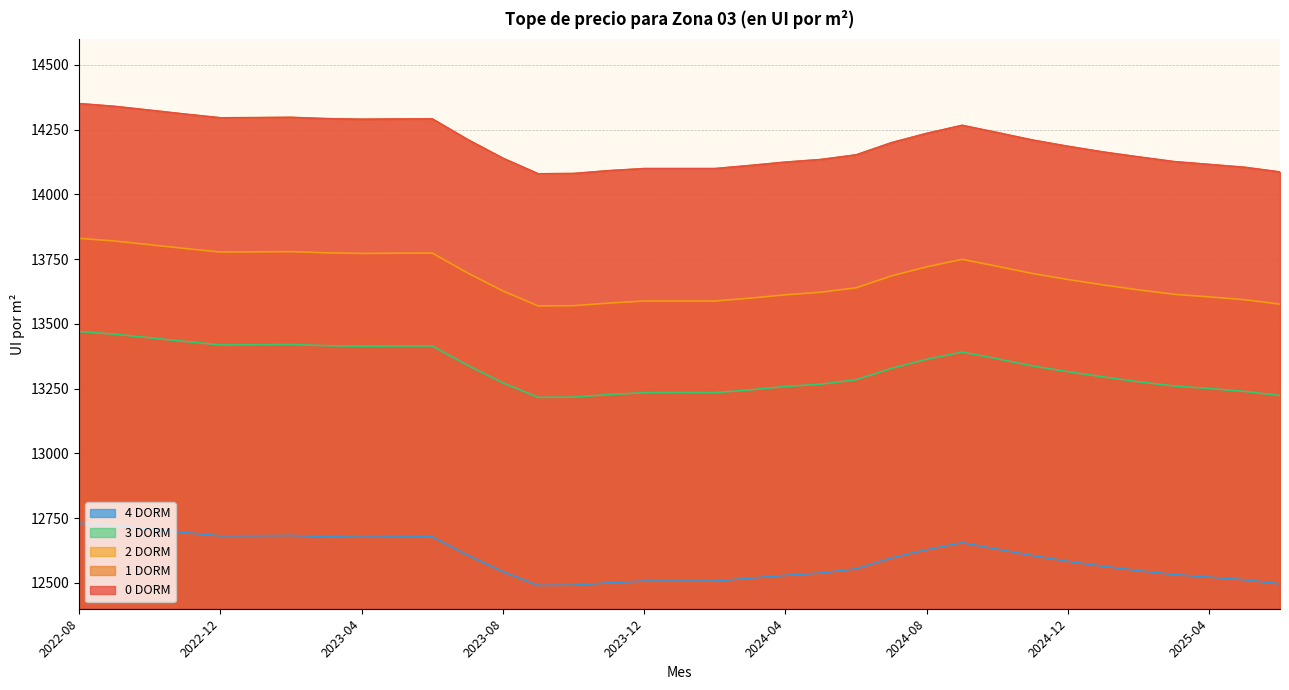

What is the approximate value of 4 DORM at 2024-12?

12583.0